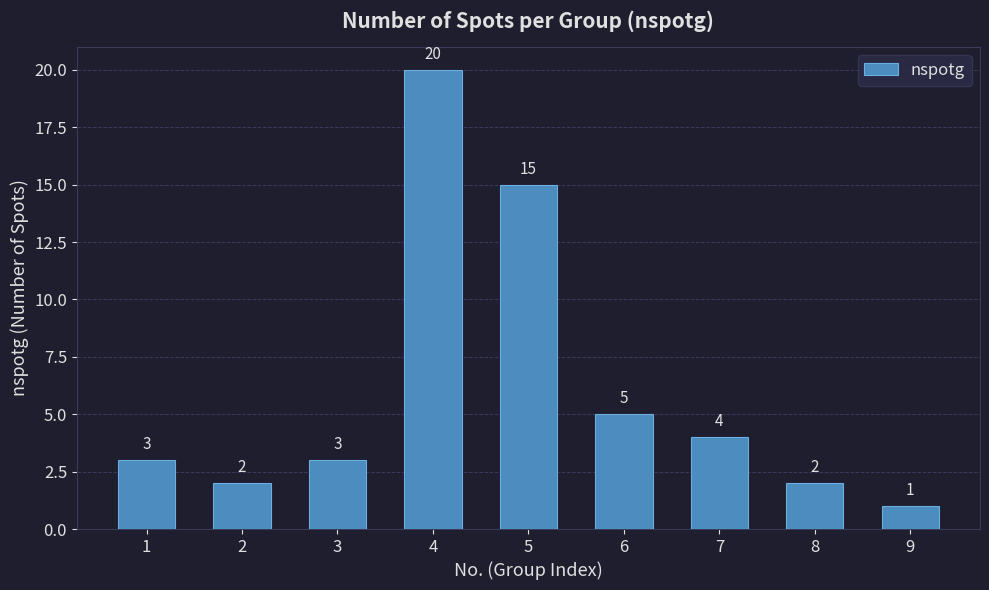

Reading left to right, what are all the values shown in this chart?

3	2	3	20	15	5	4	2	1